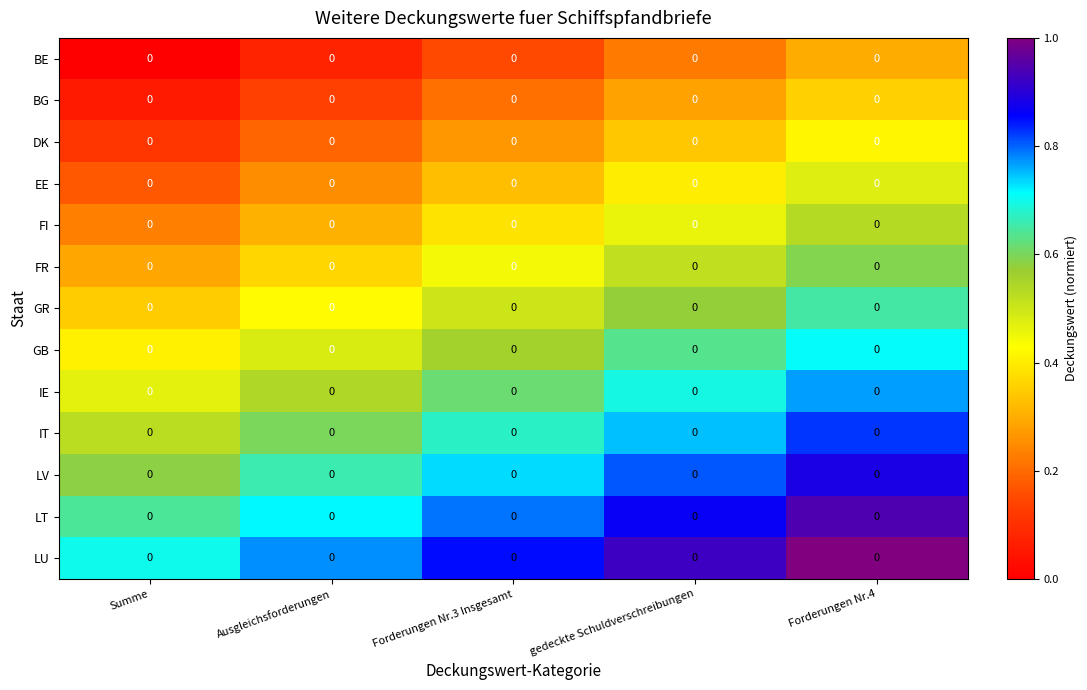

Reading left to right, extract all data points from this chart.

BE: Summe=0.0	Ausgleichsforderungen=0.0	Forderungen Nr.3 Insgesamt=0.0	gedeckte Schuldverschreibungen=0.0	Forderungen Nr.4=0.0
BG: Summe=0.0	Ausgleichsforderungen=0.0	Forderungen Nr.3 Insgesamt=0.0	gedeckte Schuldverschreibungen=0.0	Forderungen Nr.4=0.0
DK: Summe=0.0	Ausgleichsforderungen=0.0	Forderungen Nr.3 Insgesamt=0.0	gedeckte Schuldverschreibungen=0.0	Forderungen Nr.4=0.0
EE: Summe=0.0	Ausgleichsforderungen=0.0	Forderungen Nr.3 Insgesamt=0.0	gedeckte Schuldverschreibungen=0.0	Forderungen Nr.4=0.0
FI: Summe=0.0	Ausgleichsforderungen=0.0	Forderungen Nr.3 Insgesamt=0.0	gedeckte Schuldverschreibungen=0.0	Forderungen Nr.4=0.0
FR: Summe=0.0	Ausgleichsforderungen=0.0	Forderungen Nr.3 Insgesamt=0.0	gedeckte Schuldverschreibungen=0.0	Forderungen Nr.4=0.0
GR: Summe=0.0	Ausgleichsforderungen=0.0	Forderungen Nr.3 Insgesamt=0.0	gedeckte Schuldverschreibungen=0.0	Forderungen Nr.4=0.0
GB: Summe=0.0	Ausgleichsforderungen=0.0	Forderungen Nr.3 Insgesamt=0.0	gedeckte Schuldverschreibungen=0.0	Forderungen Nr.4=0.0
IE: Summe=0.0	Ausgleichsforderungen=0.0	Forderungen Nr.3 Insgesamt=0.0	gedeckte Schuldverschreibungen=0.0	Forderungen Nr.4=0.0
IT: Summe=0.0	Ausgleichsforderungen=0.0	Forderungen Nr.3 Insgesamt=0.0	gedeckte Schuldverschreibungen=0.0	Forderungen Nr.4=0.0
LV: Summe=0.0	Ausgleichsforderungen=0.0	Forderungen Nr.3 Insgesamt=0.0	gedeckte Schuldverschreibungen=0.0	Forderungen Nr.4=0.0
LT: Summe=0.0	Ausgleichsforderungen=0.0	Forderungen Nr.3 Insgesamt=0.0	gedeckte Schuldverschreibungen=0.0	Forderungen Nr.4=0.0
LU: Summe=0.0	Ausgleichsforderungen=0.0	Forderungen Nr.3 Insgesamt=0.0	gedeckte Schuldverschreibungen=0.0	Forderungen Nr.4=0.0